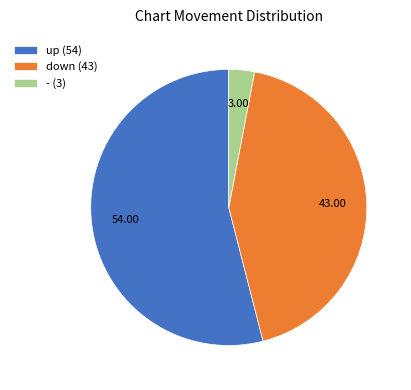

Is there a majority slice in this chart?

Yes